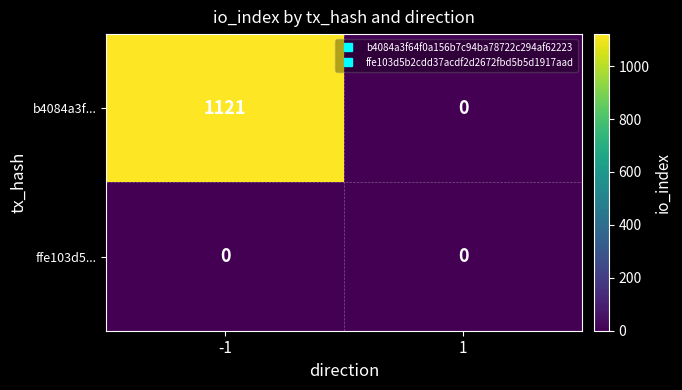

Which series has the largest total across all categories?

b4084a3f...